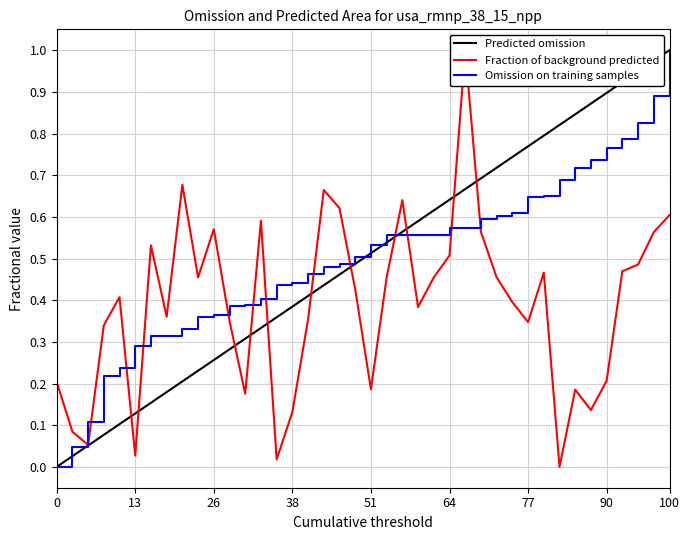

What is the value of the Fraction of background predicted point at the 23rd from the left?

0.6